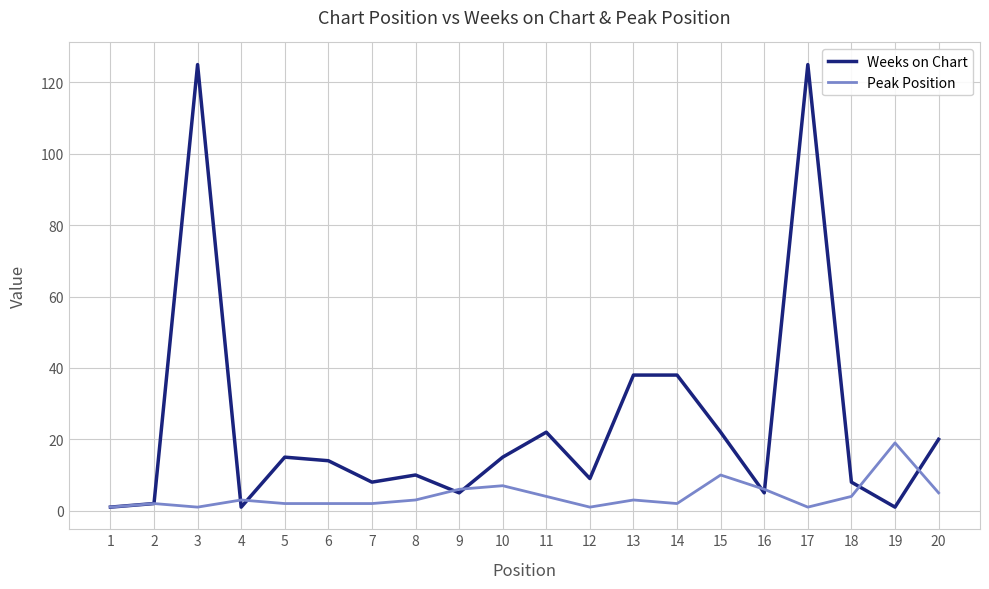

Which series has the largest total across all categories?

Weeks on Chart